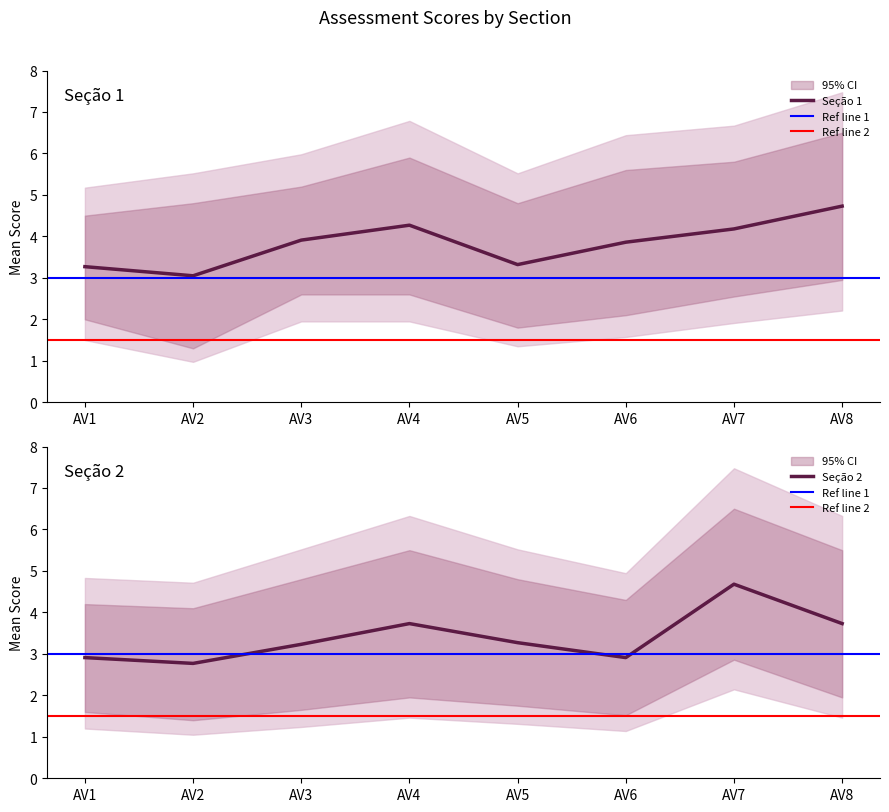

What is the average value of the Seção 1 lower series?

2.2